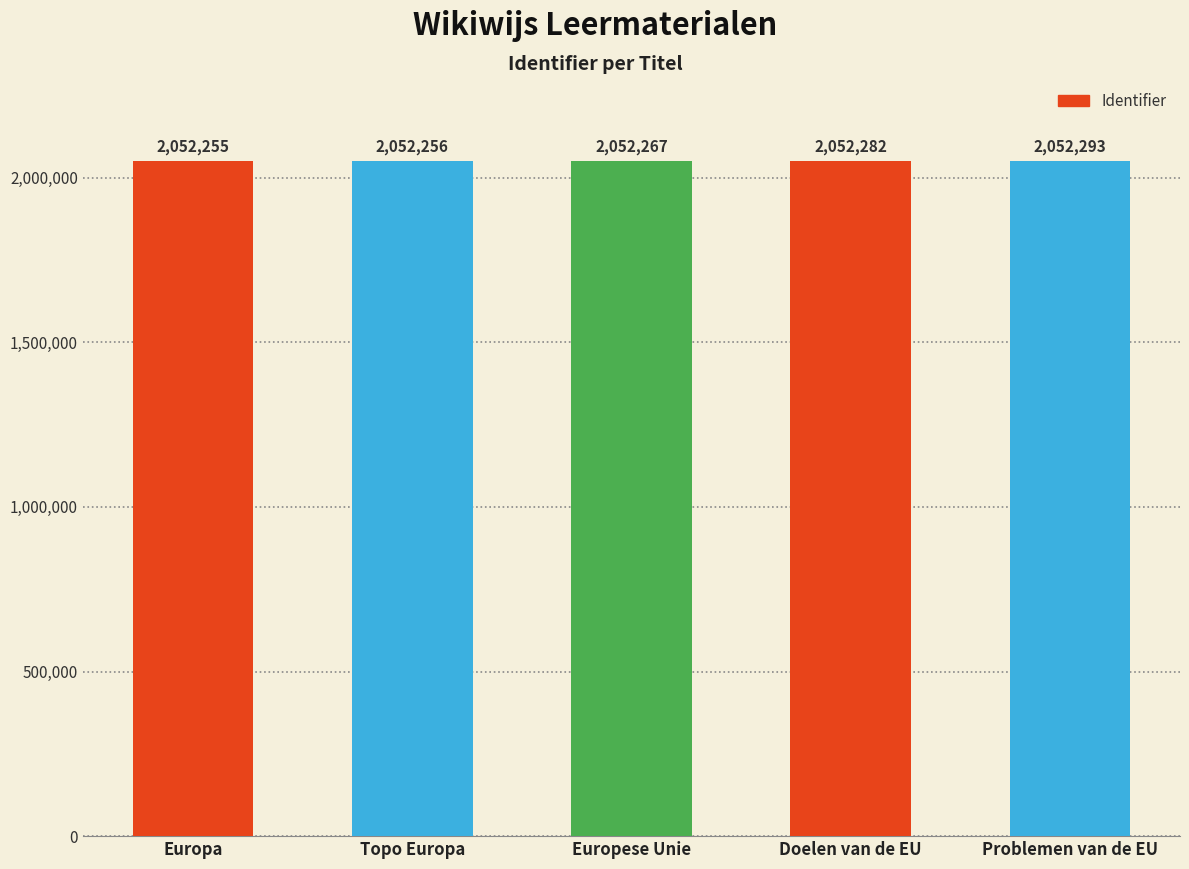

Are the bars horizontal?

No